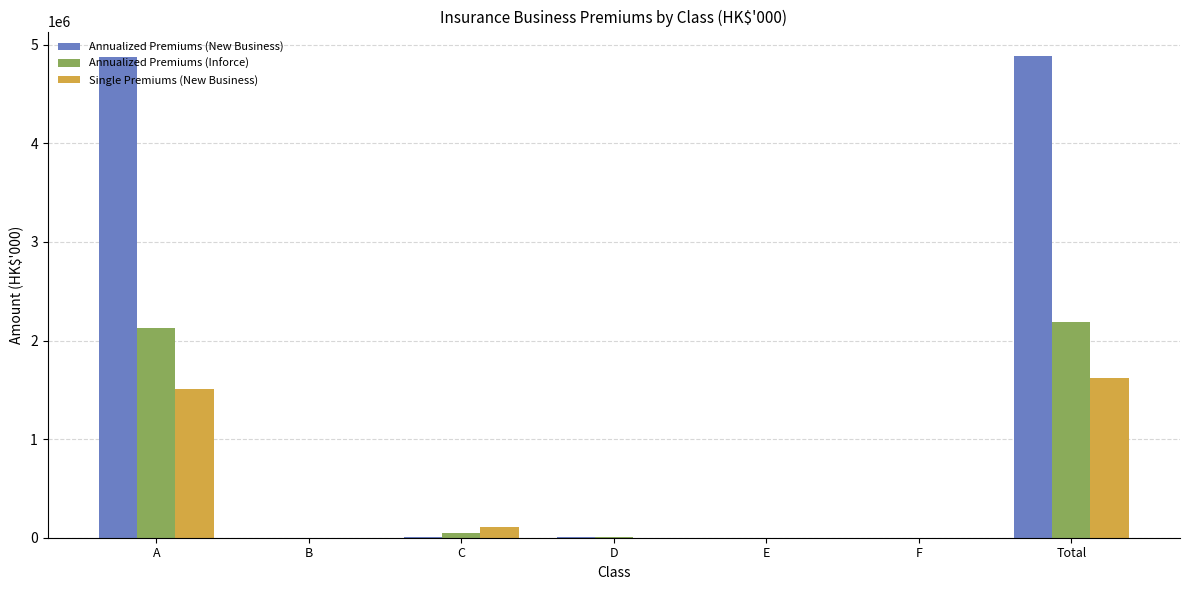

Read the Annualized Premiums (New Business) value at Total, to the nearest 50.

4889650